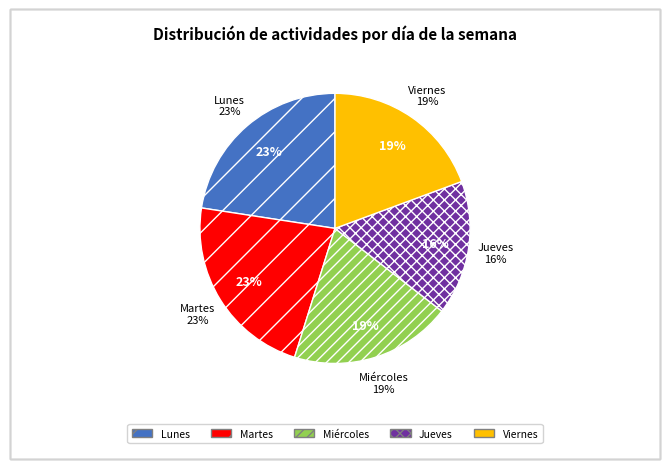

True or false: Martes accounts for 28% of the total.

False